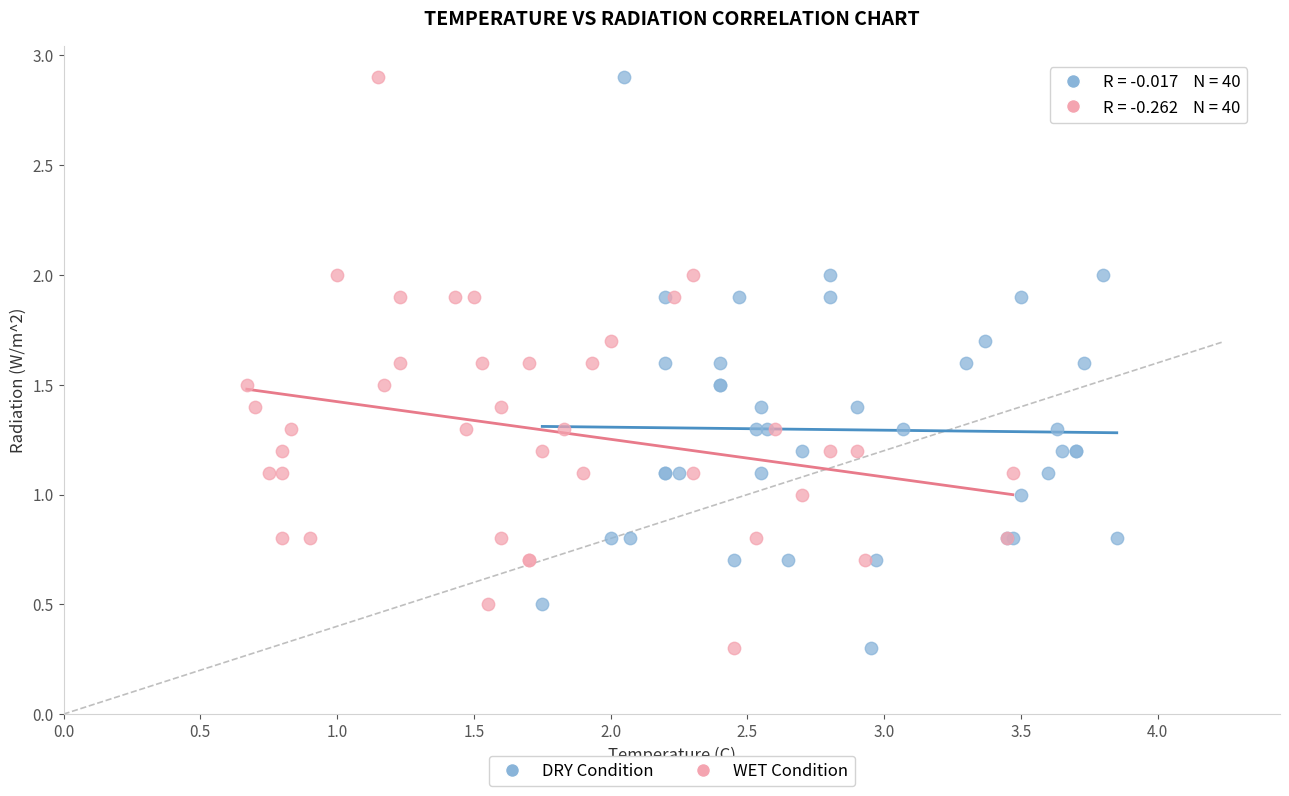

What are all the series names shown in the legend?

DRY Condition, WET Condition